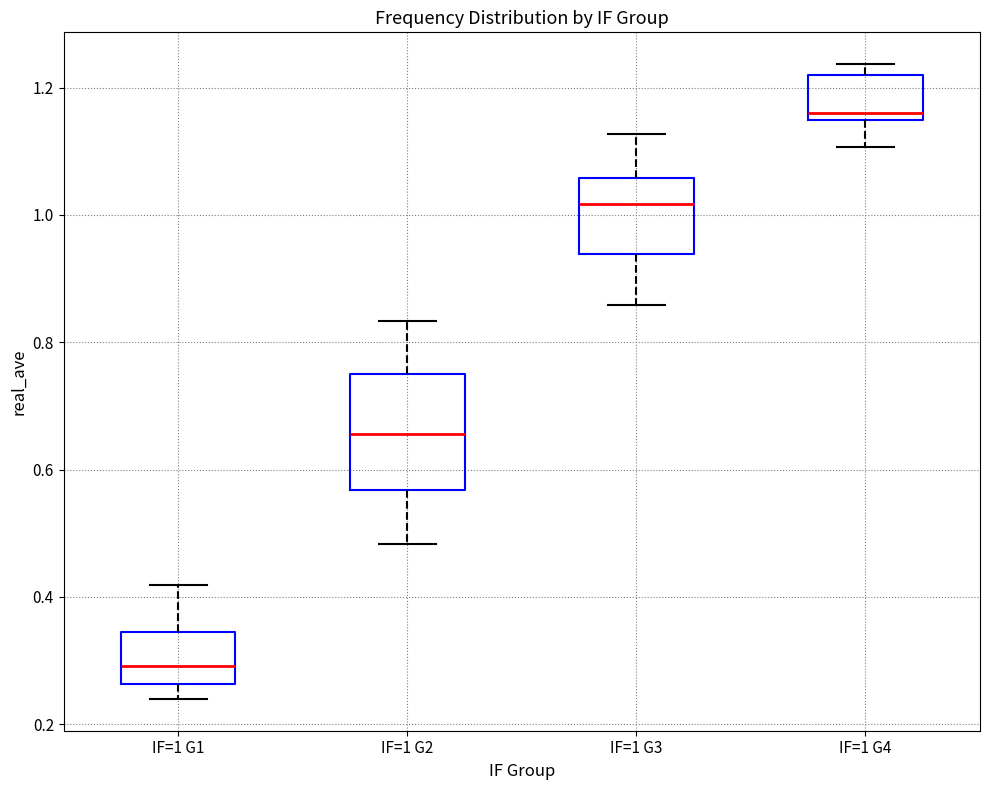

Which box has the lowest median line?

IF=1 G1